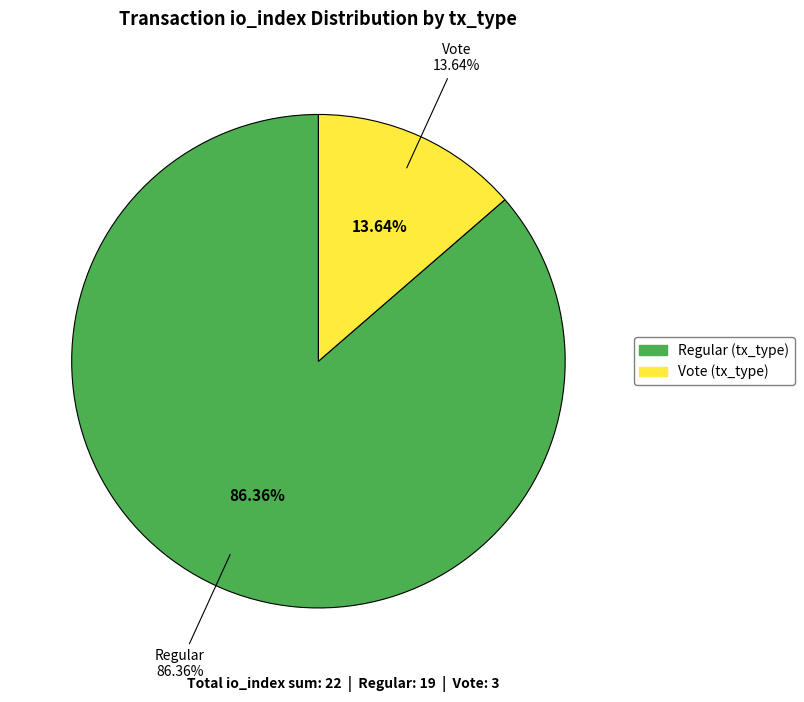

What is the smallest slice in the pie chart?

Vote (io_index=3)